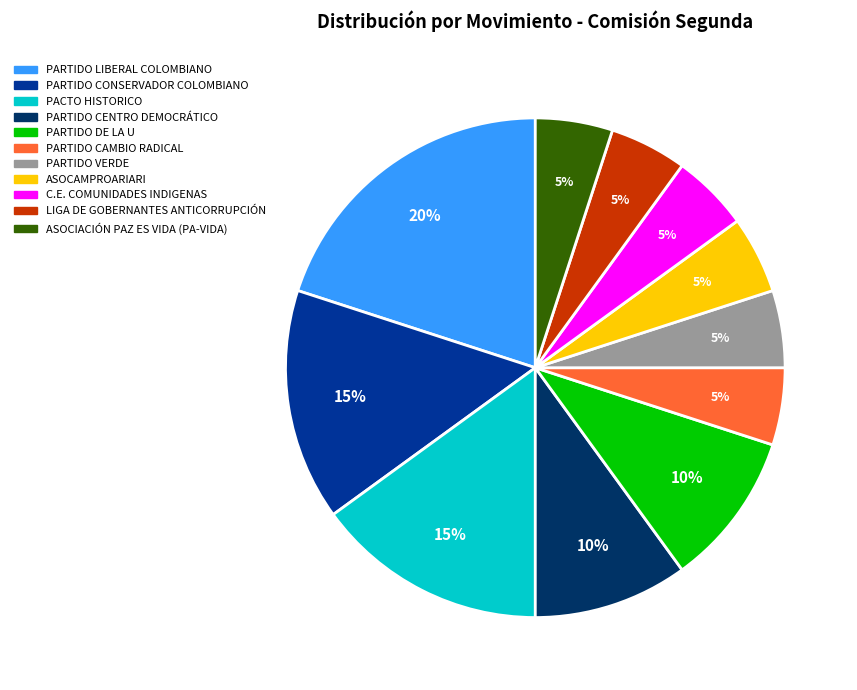

The PARTIDO LIBERAL COLOMBIANO slice represents 20% of the pie. True or false?

True